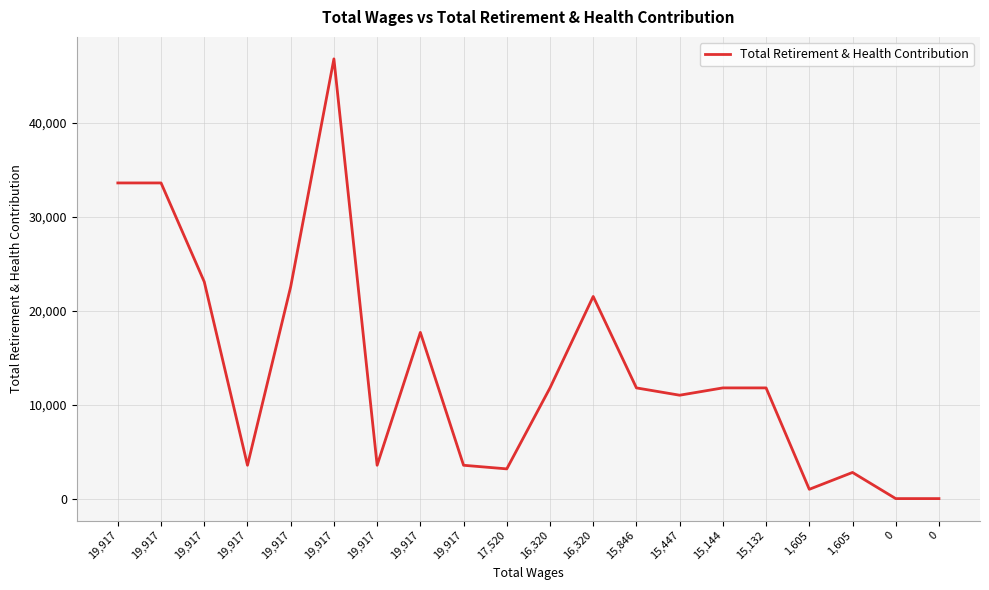

How many distinct data groups are displayed?

1